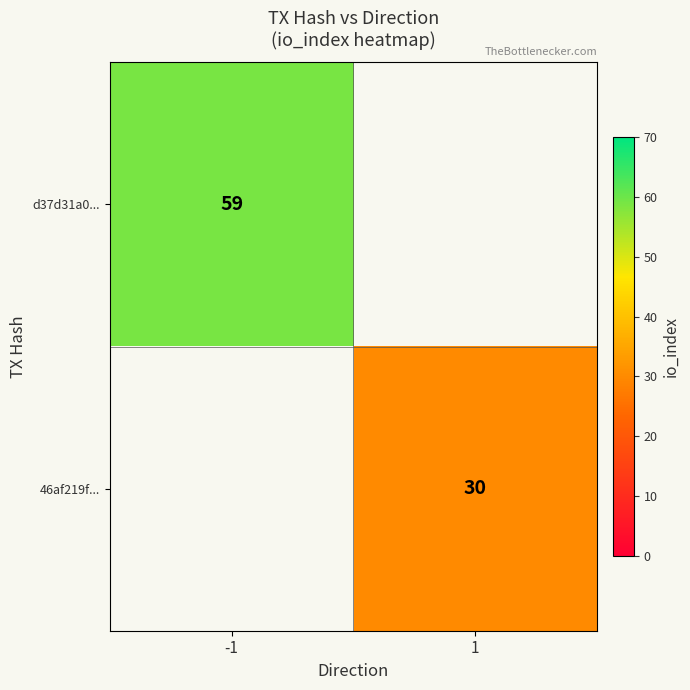

Is the value of d37d31a0... at -1 greater than the value of 46af219f... at 1?

Yes